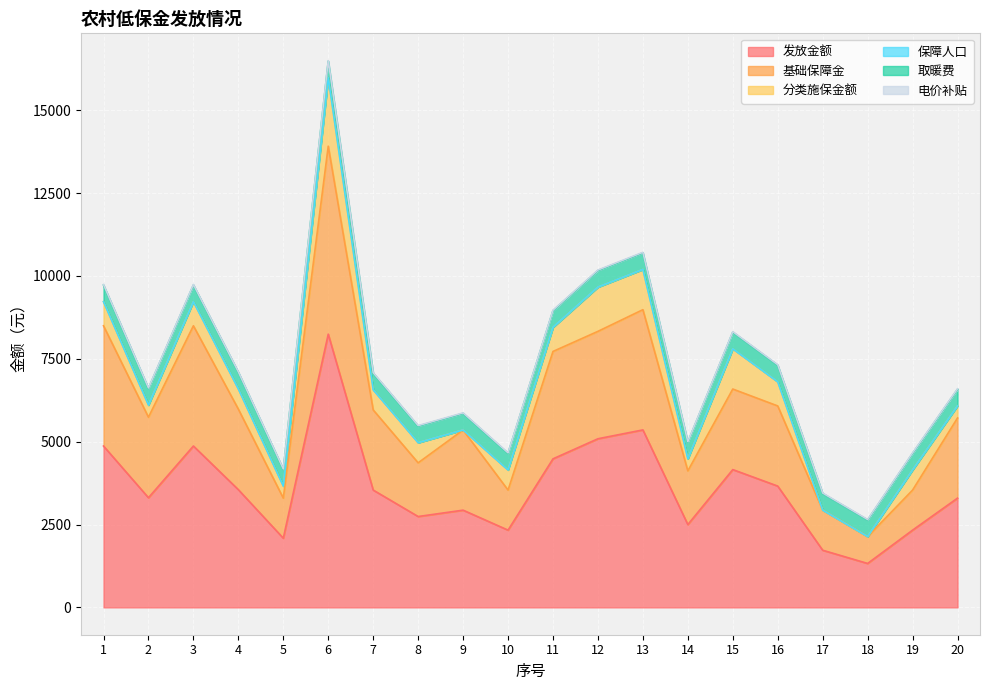

At which label does 基础保障金 reach its minimum?

18